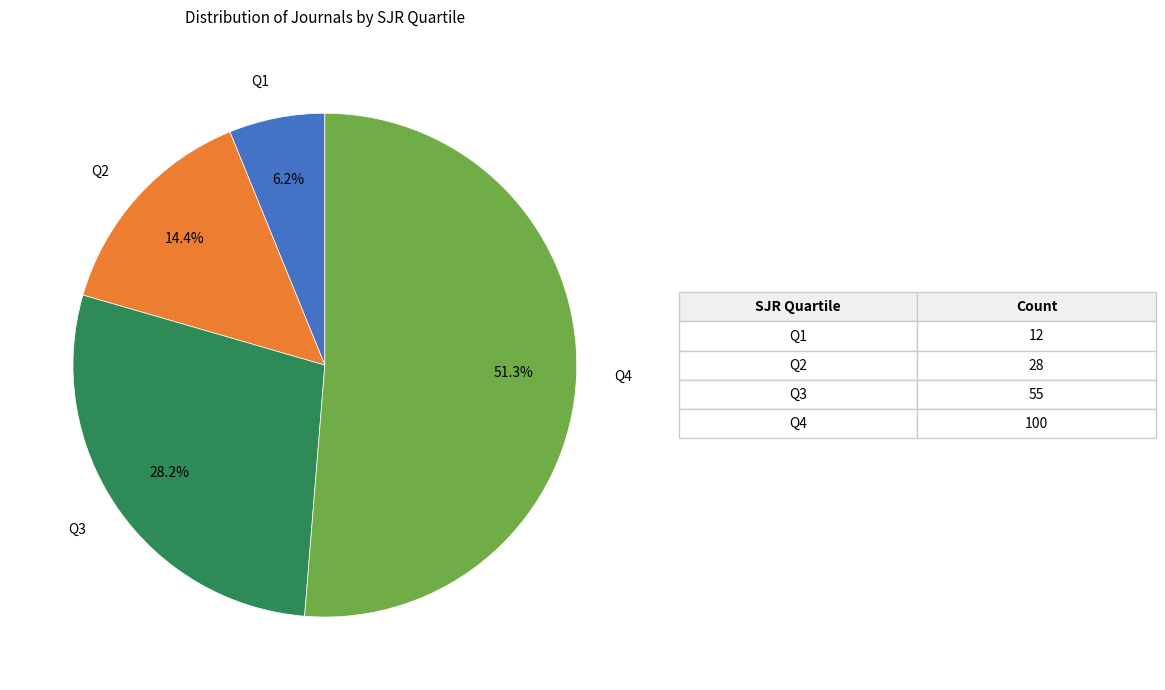

Is there any slice that represents more than half of the pie?

Yes